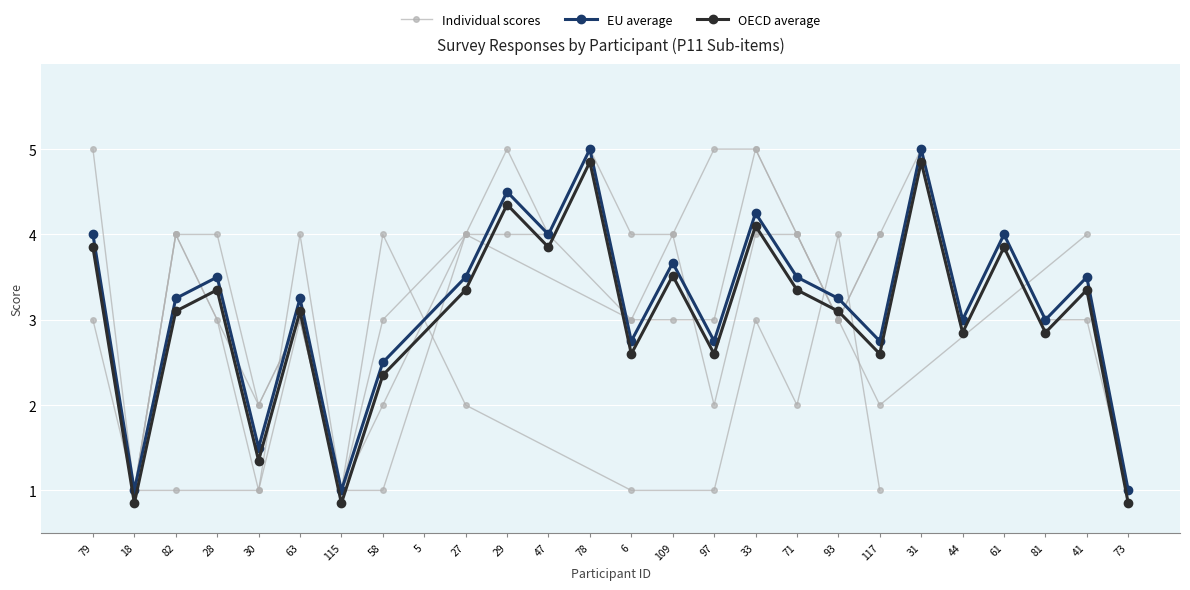

True or false: OECD average and EU average cross at least once.

False